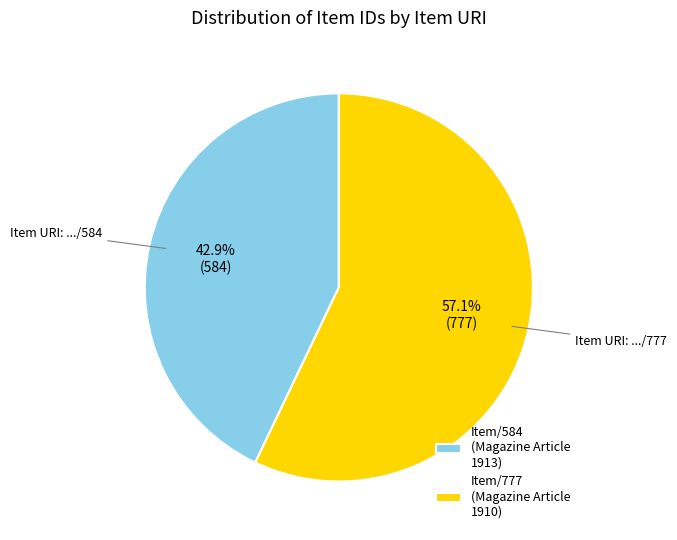

What is the majority slice?

Item/777 (Magazine Article 1910)